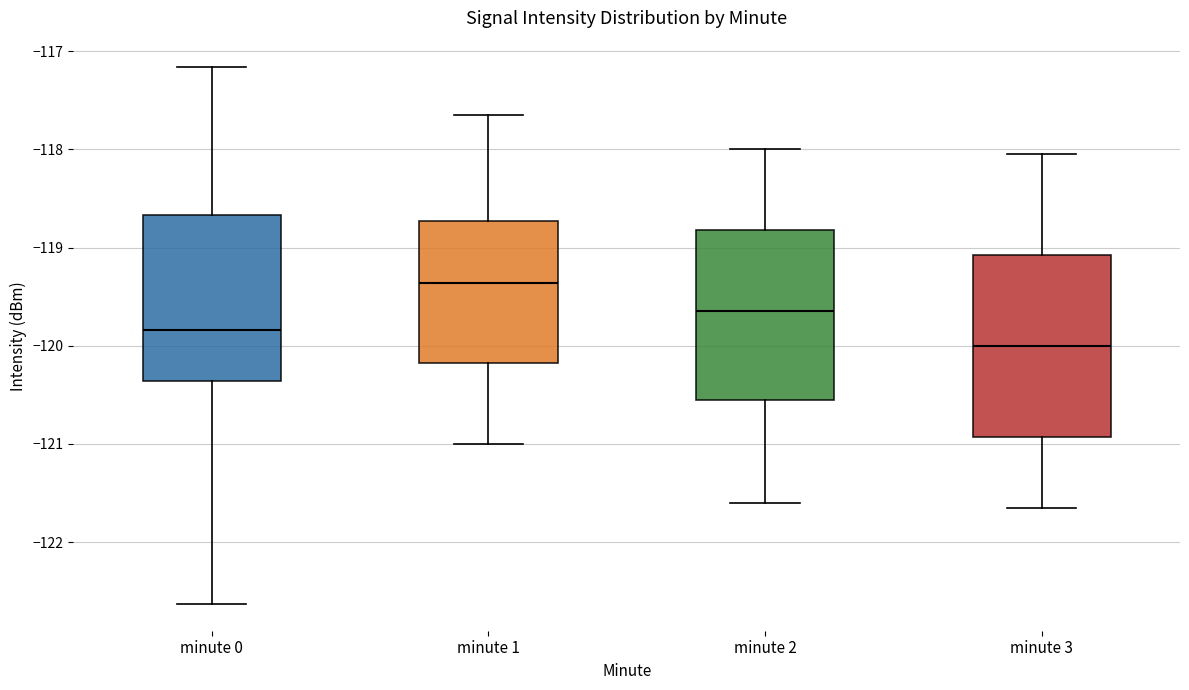

Reading left to right, read every box against the y-axis: the position of its median line, the range the box covers, and the ends of its whiskers. The values are not printed on the chart, so give them approximately, as read against the axis.

minute 0: median -119.8, box -120.4 to -118.7, whiskers -122.6 to -117.2
minute 1: median -119.4, box -120.2 to -118.7, whiskers -121.0 to -117.6
minute 2: median -119.6, box -120.5 to -118.8, whiskers -121.6 to -118.0
minute 3: median -120.0, box -120.9 to -119.1, whiskers -121.6 to -118.0